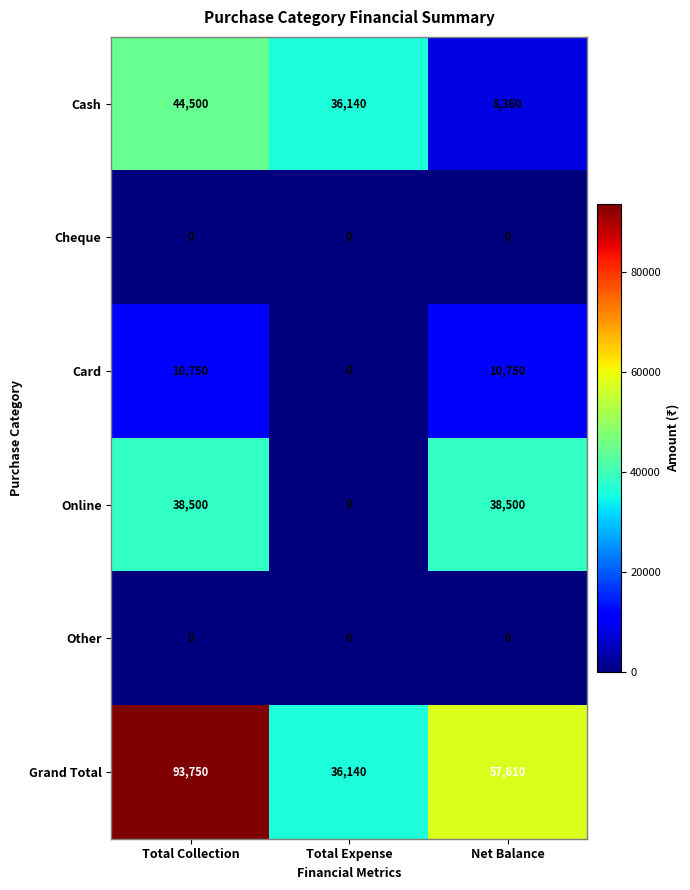

Count the Grand Total values in the range 36140 to 93750.

3